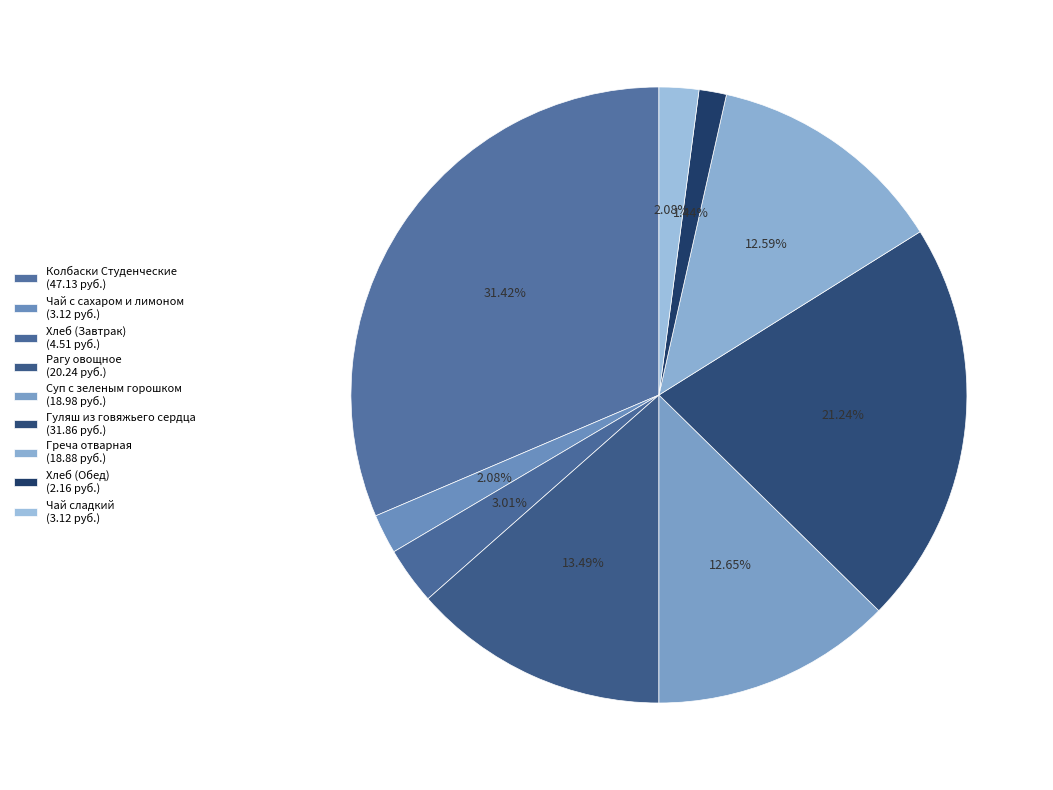

The Рагу овощное slice represents 13% of the pie. True or false?

True